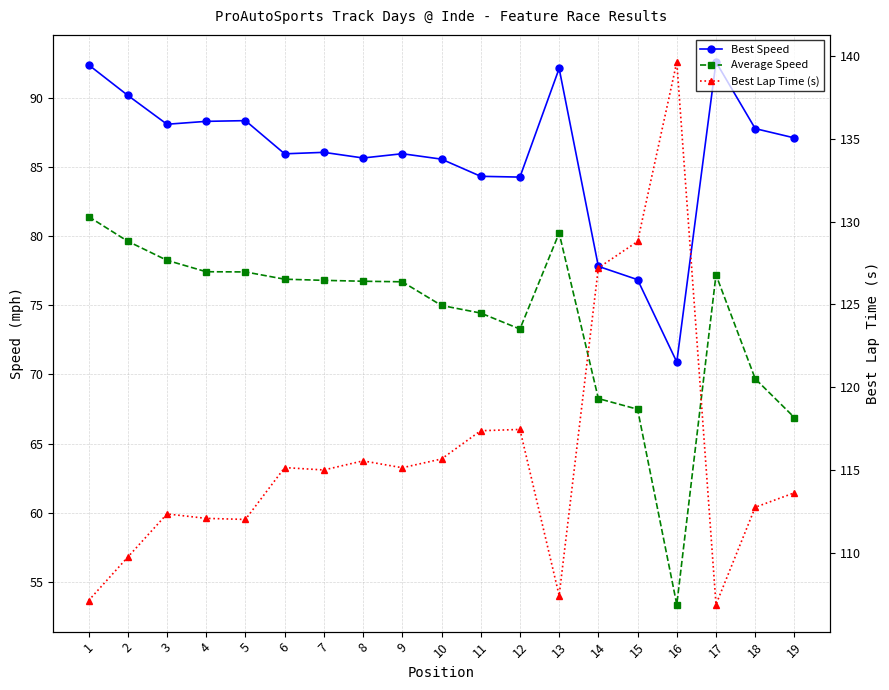

Which series has the widest spread of values?

Best Lap Time (s)